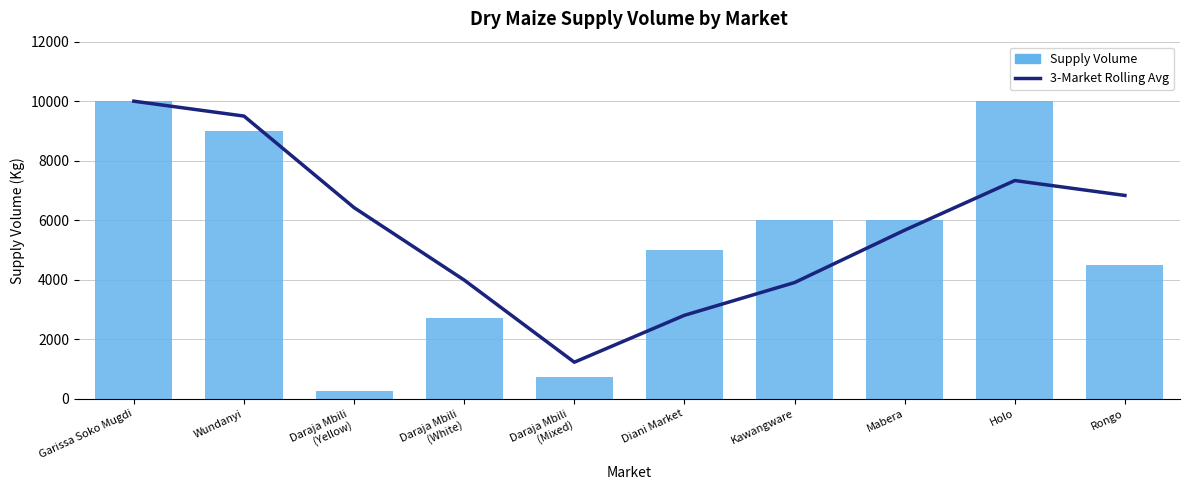

What is the value of the 3-Market Rolling Avg bar at the 6th from the left?

2806.7